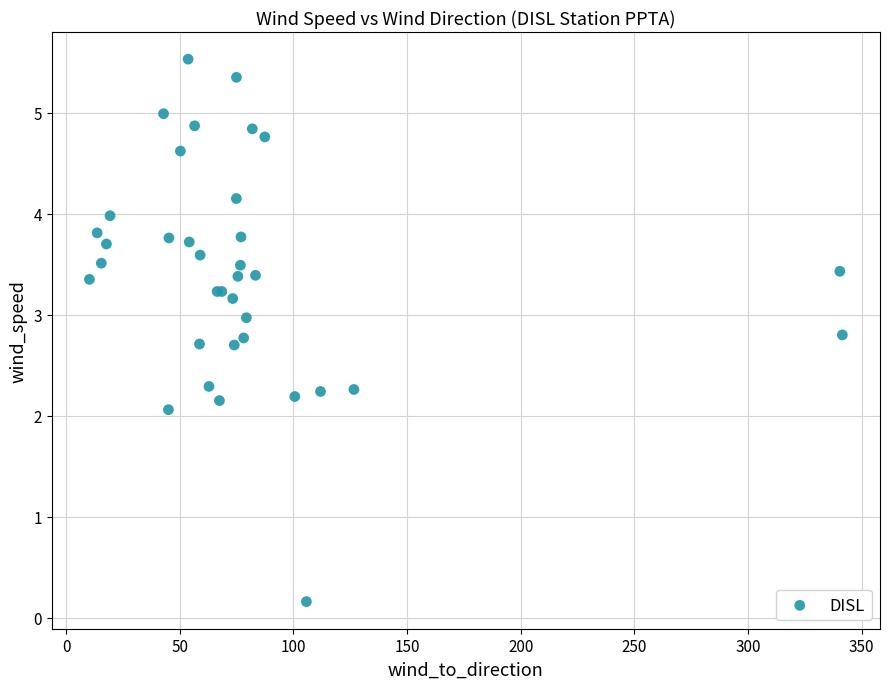

What Y value in the scatter plot is closest to 2?

2.1